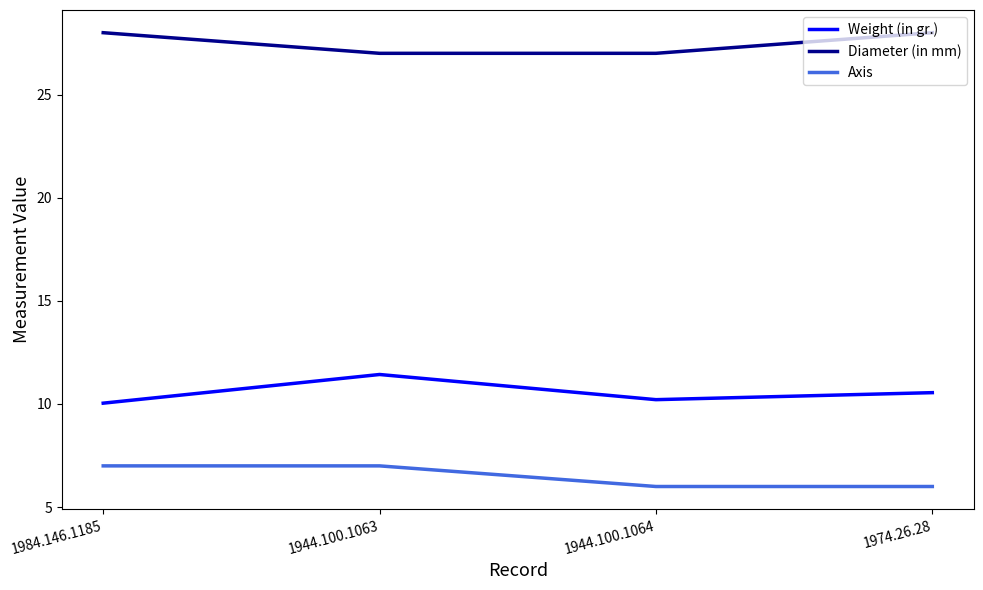

Which series has the largest total across all categories?

Diameter (in mm)